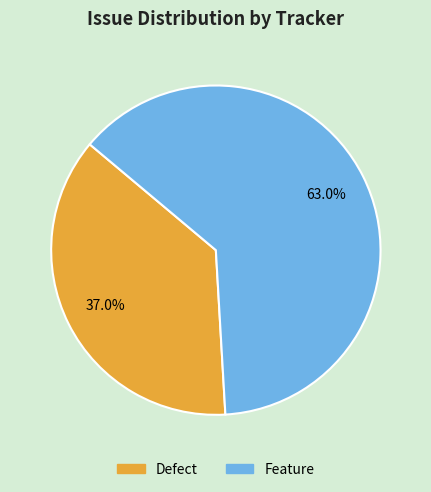

What percentage is the Defect slice, to the nearest percent?

37%